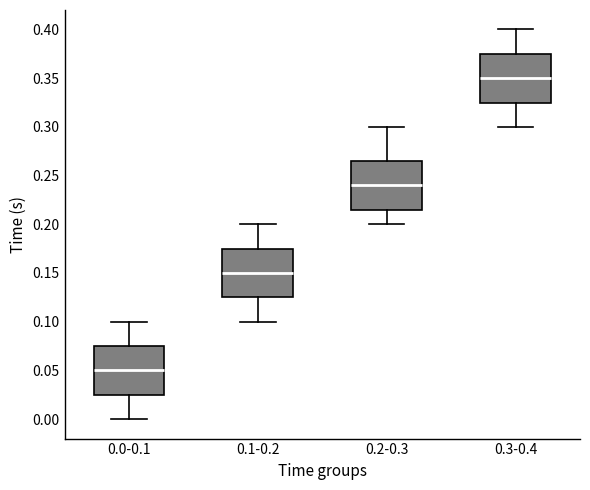

Reading left to right, transcribe this box plot: for each box, give where its median line is, the range the box spans, and where its two whiskers end, as read against the y-axis. The values are not printed on the chart, so give them approximately, as read against the axis.

0.0-0.1: median 0.050, box 0.025 to 0.075, whiskers 0.000 to 0.100
0.1-0.2: median 0.150, box 0.125 to 0.175, whiskers 0.100 to 0.200
0.2-0.3: median 0.240, box 0.215 to 0.265, whiskers 0.200 to 0.300
0.3-0.4: median 0.350, box 0.325 to 0.375, whiskers 0.300 to 0.400